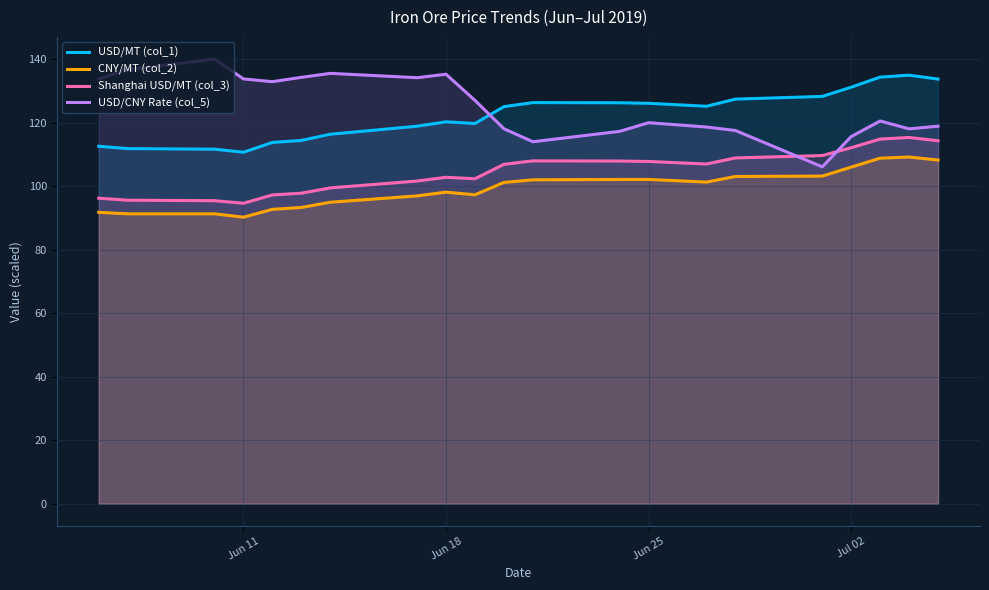

What is the value of the USD/CNY Rate (col_5) point at the 12th from the left?

114.0